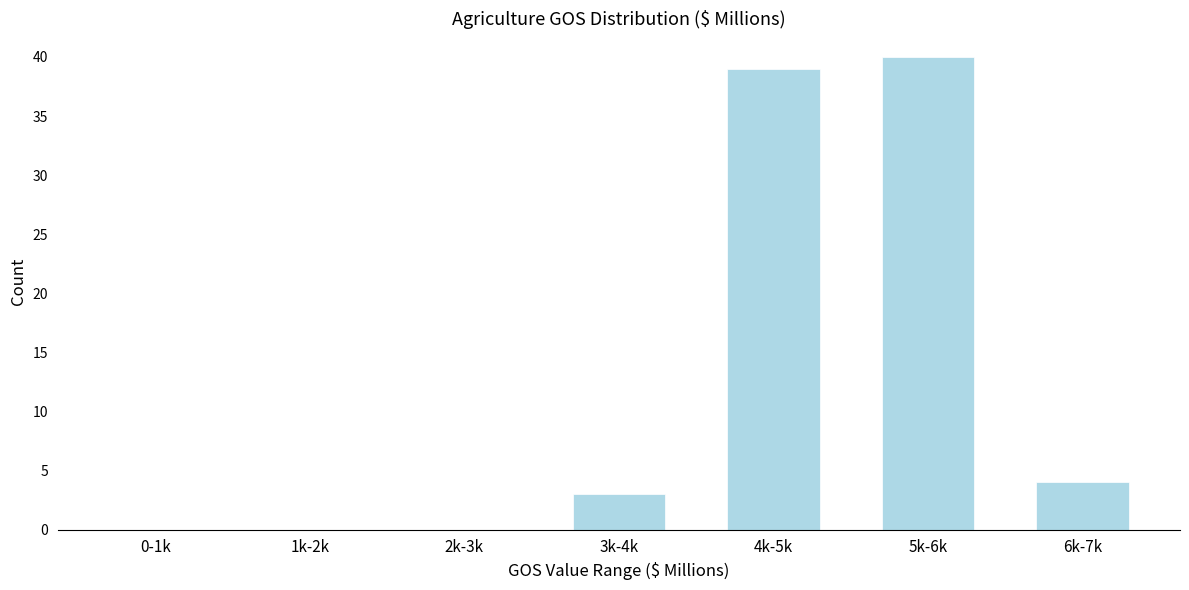

Reading right to left, list all the values displayed in this chart.

6k-7k=4	5k-6k=40	4k-5k=39	3k-4k=3	2k-3k=0	1k-2k=0	0-1k=0